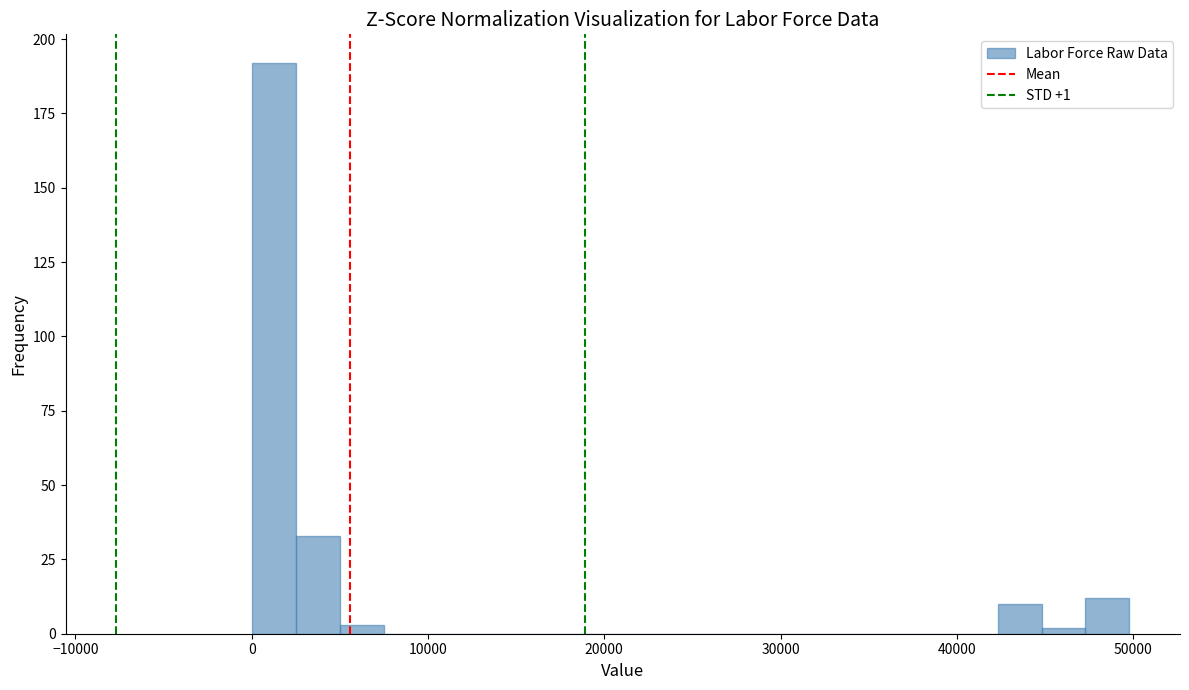

Read against the x-axis, roughly where is the centre of the tallest bar?

1000